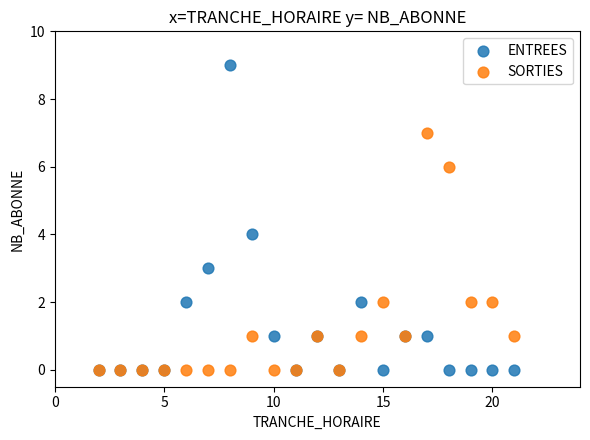

Which series reaches the maximum Y coordinate?

ENTREES